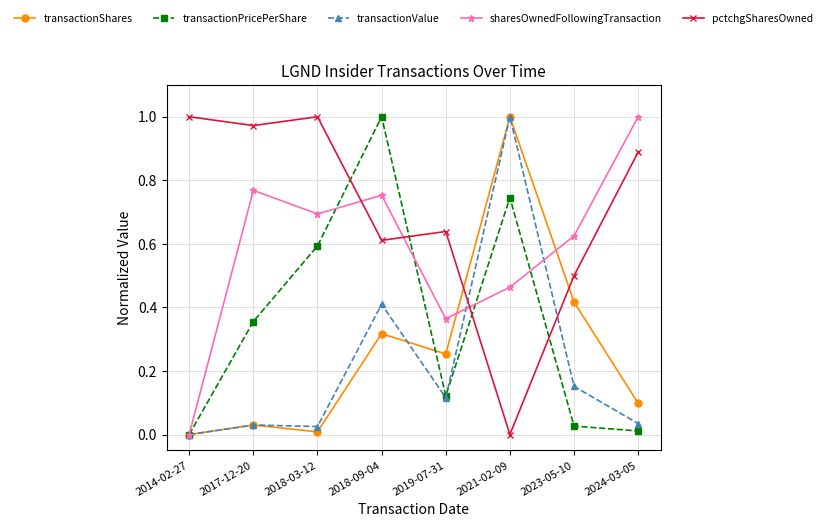

What is the label of the 3rd point from the right?

2021-02-09